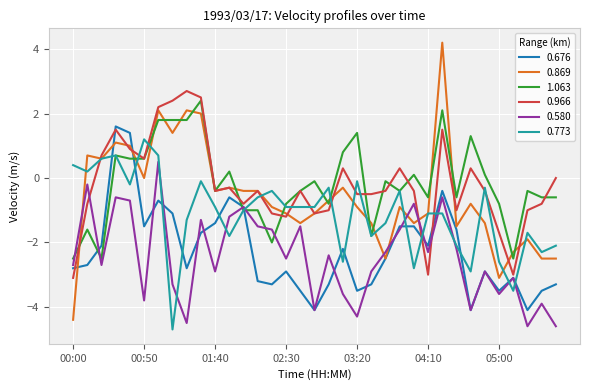

What is the average value of the 0.966 series?

-0.2